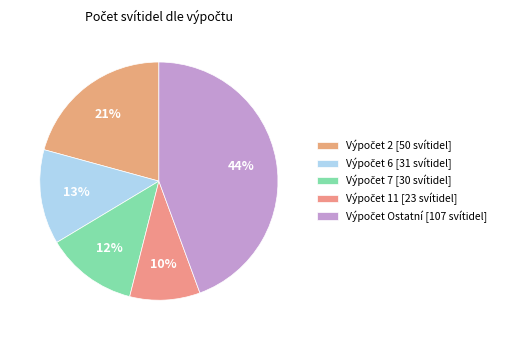

Is there any slice that represents more than half of the pie?

No